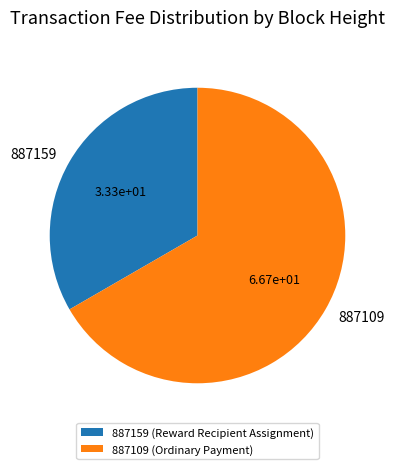

True or false: 887159 accounts for 33% of the total.

True